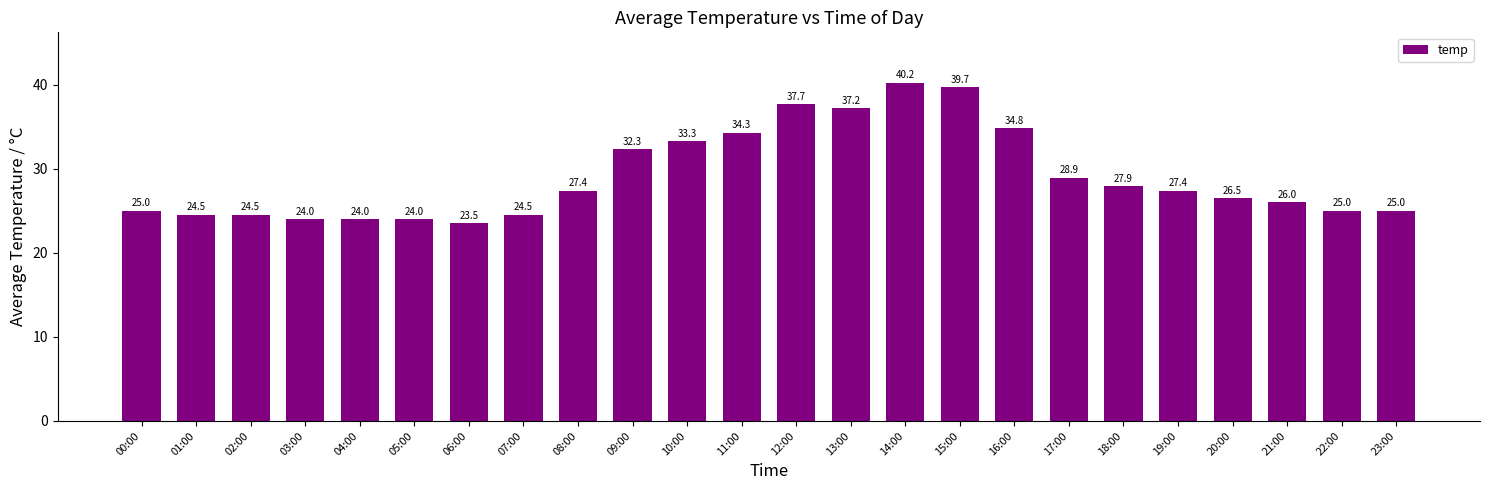

Read the value at 20:00.

26.5